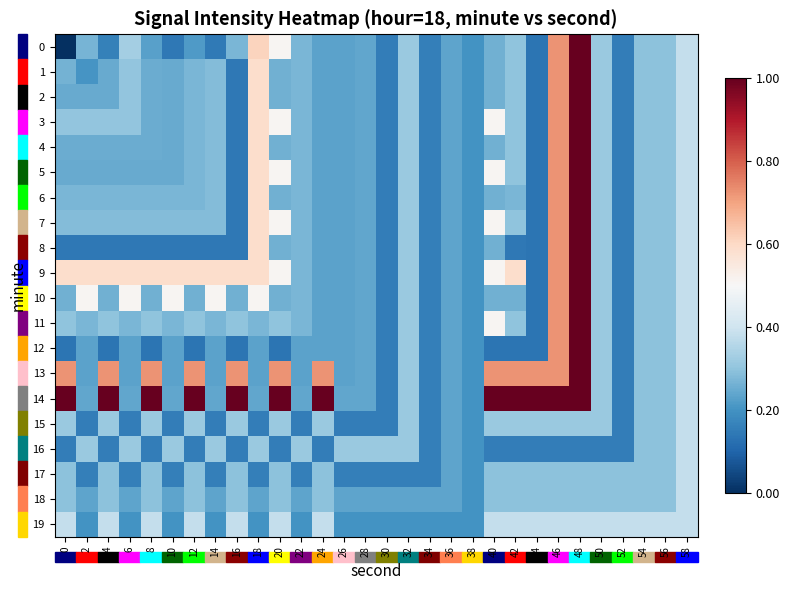

Between 34 and 38, which is larger?

38